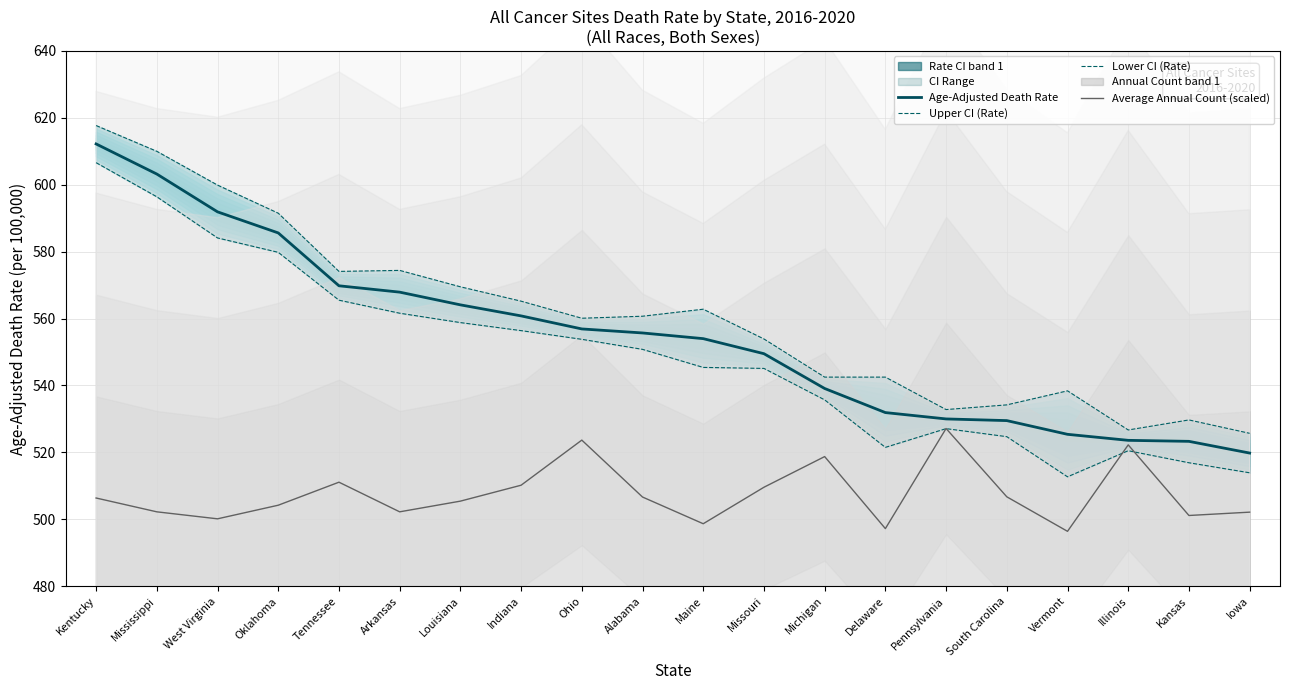

What is the greatest value displayed?

617.7